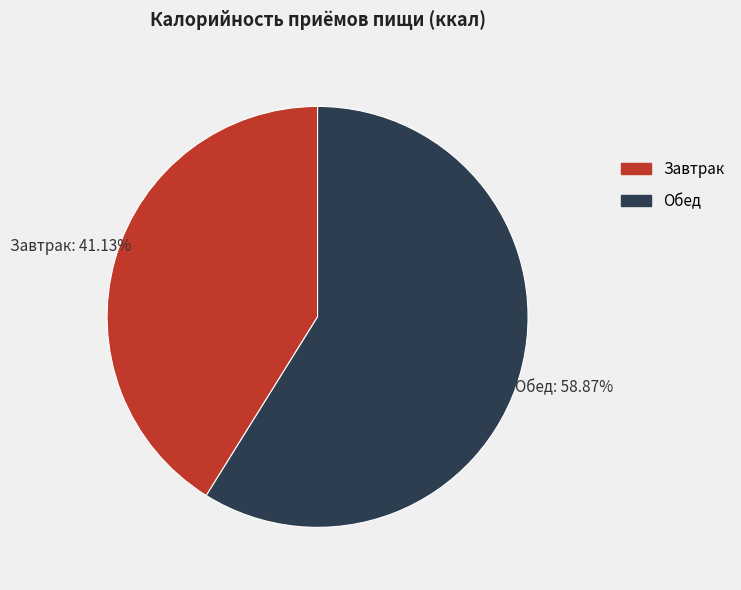

Combined, do Завтрак and Обед account for over 50%?

Yes